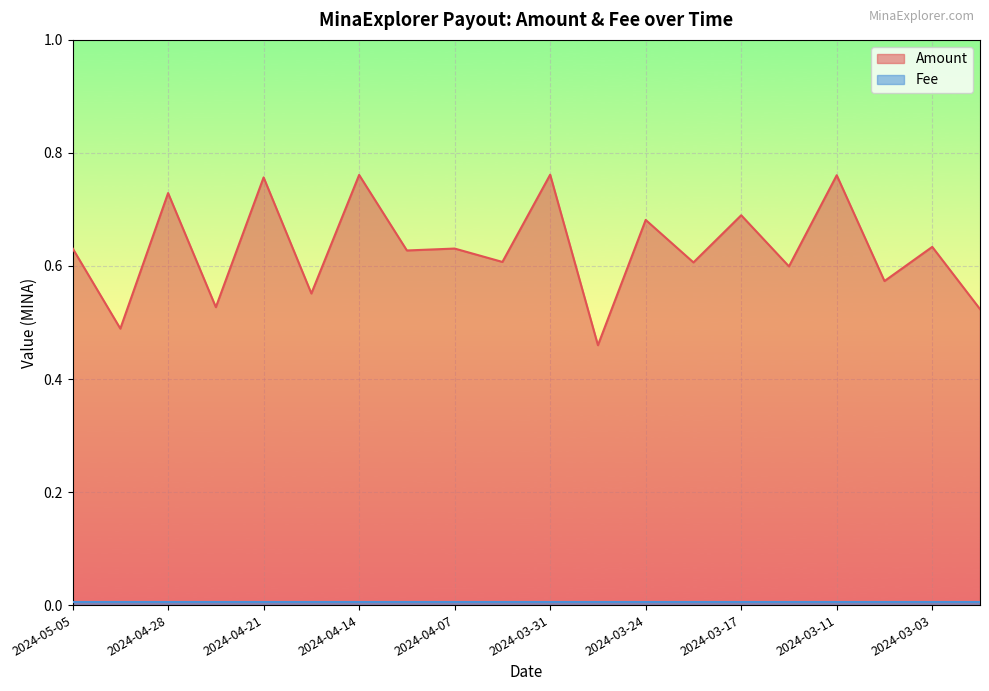

What is the average value?

0.6